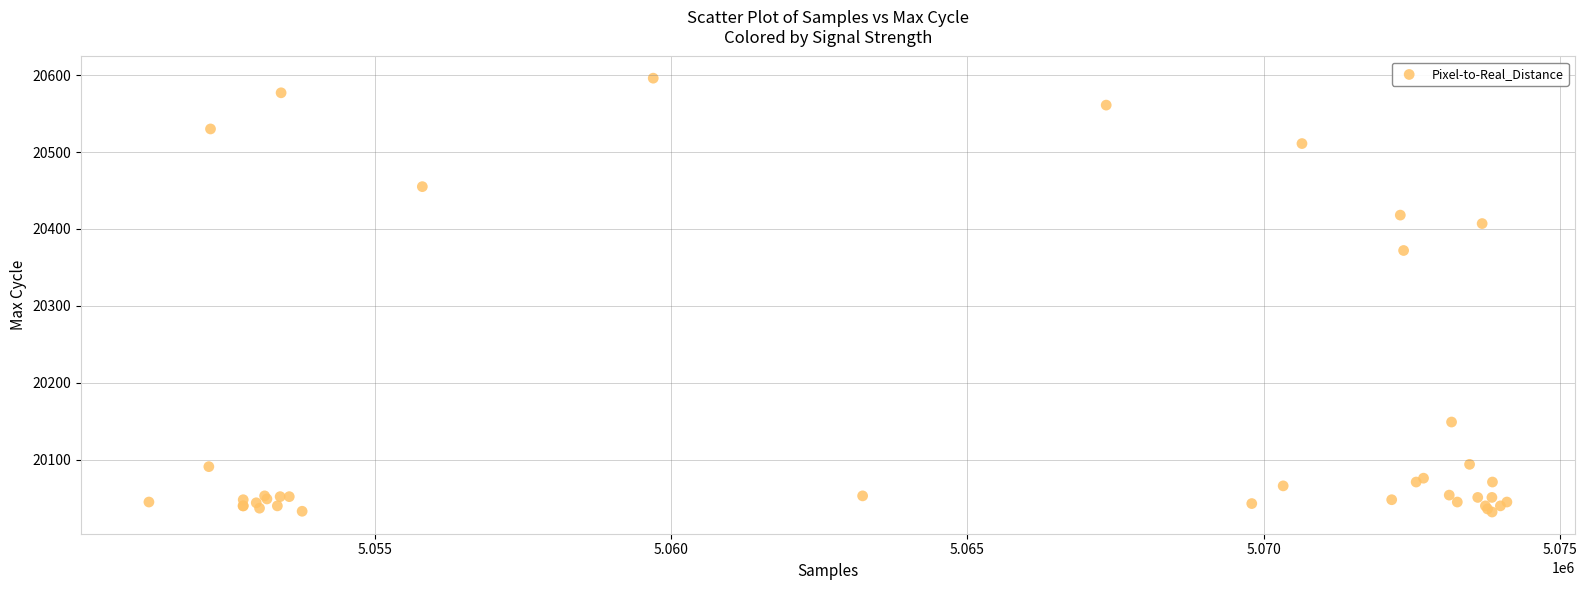

What Y value in the scatter plot is closest to 20314?

20372